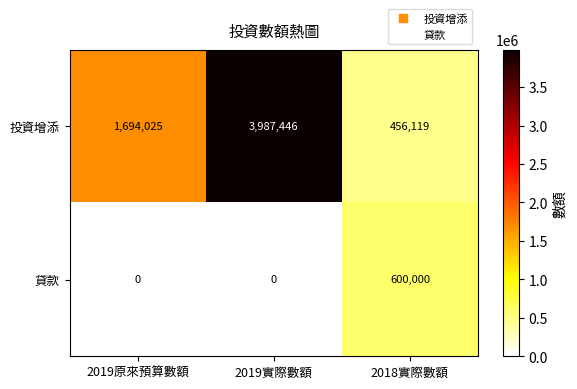

How many series are shown in this chart?

2